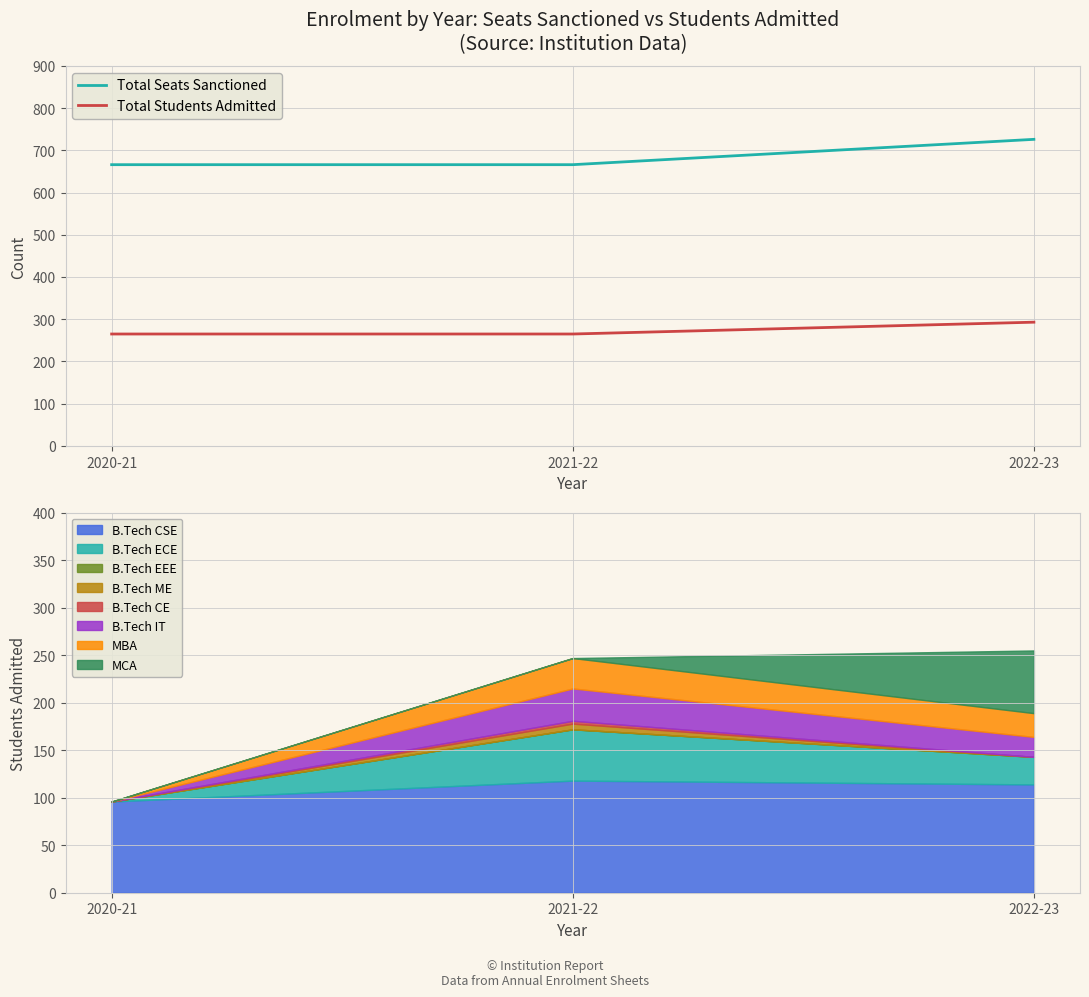

The value of Total Students Admitted at 2022-23 is 293. True or false?

True